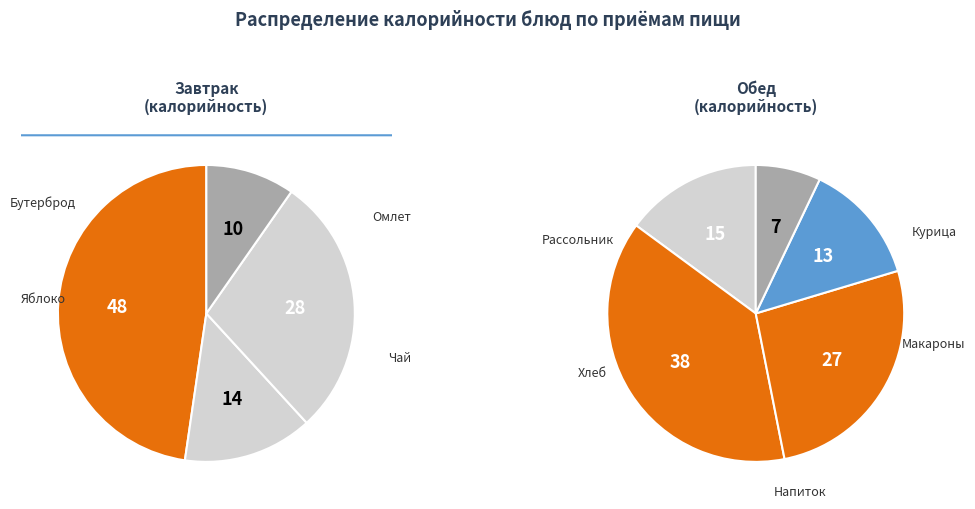

How many segments does this pie chart have?

9